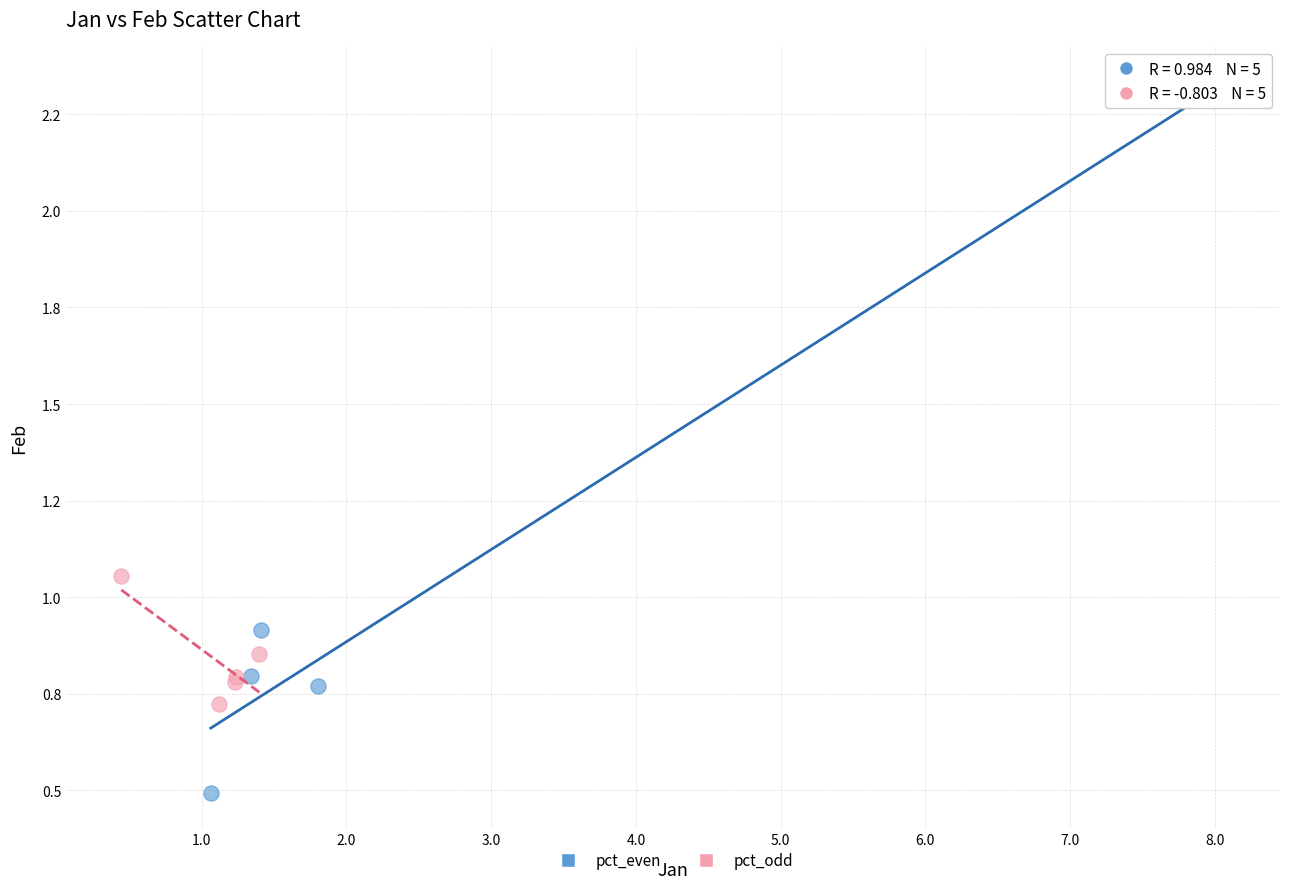

What are all the series names shown in the legend?

pct_even, pct_odd